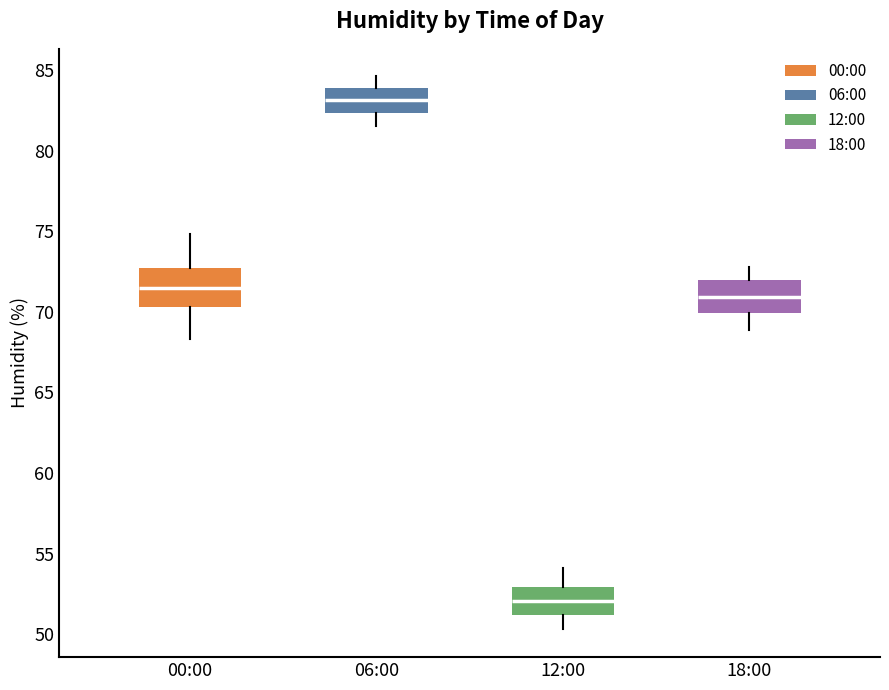

Reading left to right, transcribe this box plot: for each box, give where its median line is, the range the box spans, and where its two whiskers end, as read against the y-axis. The values are not printed on the chart, so give them approximately, as read against the axis.

00:00: median 71.5, box 70.5 to 72.5, whiskers 68.5 to 75.0
06:00: median 83.0, box 82.5 to 84.0, whiskers 81.5 to 84.5
12:00: median 52.0, box 51.0 to 53.0, whiskers 50.5 to 54.0
18:00: median 71.0, box 70.0 to 72.0, whiskers 69.0 to 73.0